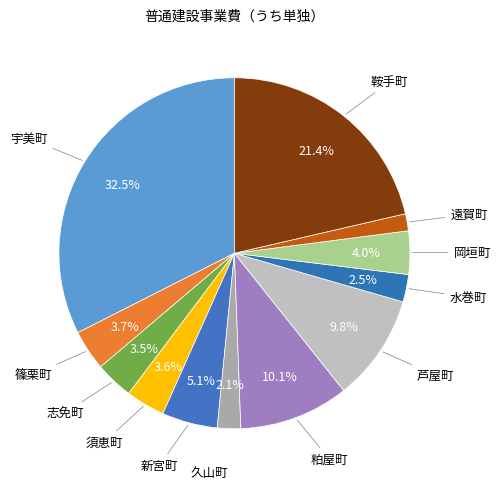

How many slices are in this pie chart?

12